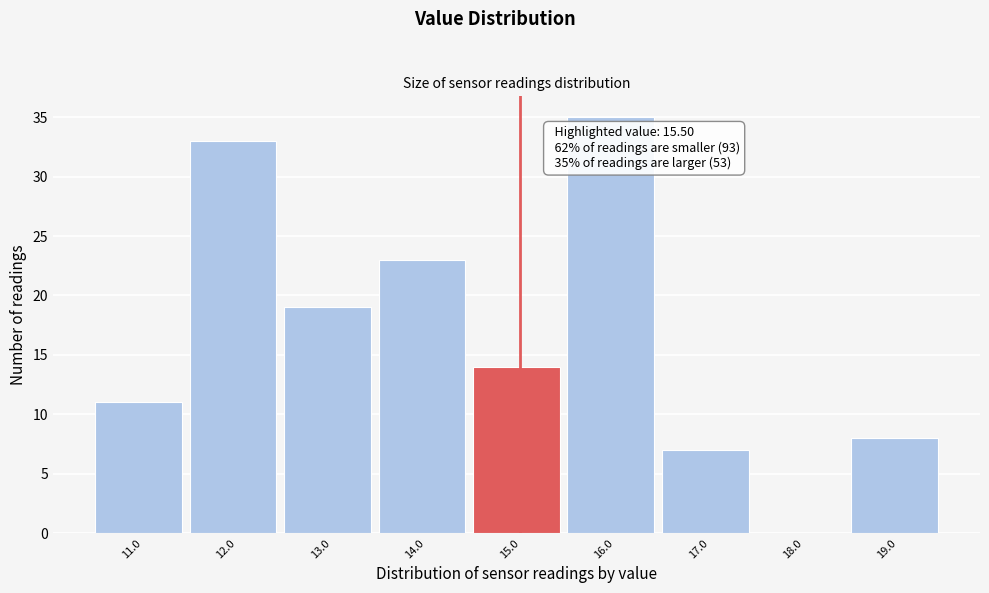

Reading right to left, transcribe all the data shown in this chart.

19.0=8	18.0=0	17.0=7	16.0=35	15.0=14	14.0=23	13.0=19	12.0=33	11.0=11